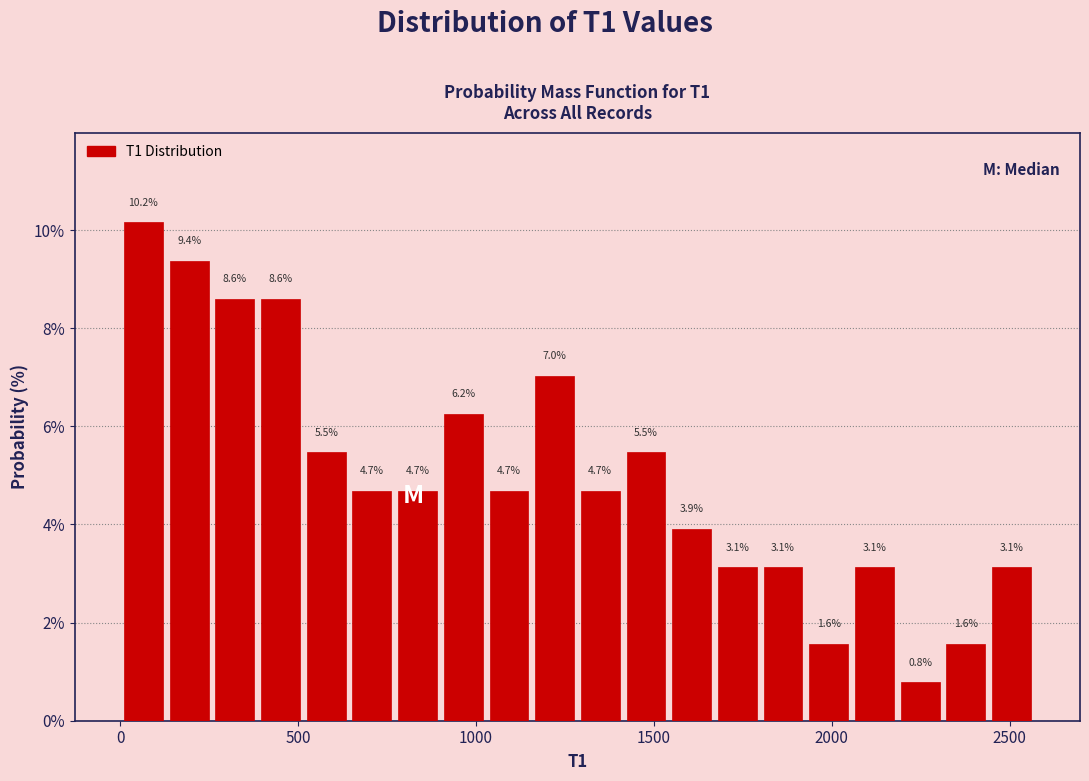

Around what value on the x-axis is the tallest bar? Give the approximate position of its centre, as read against the axis.

50